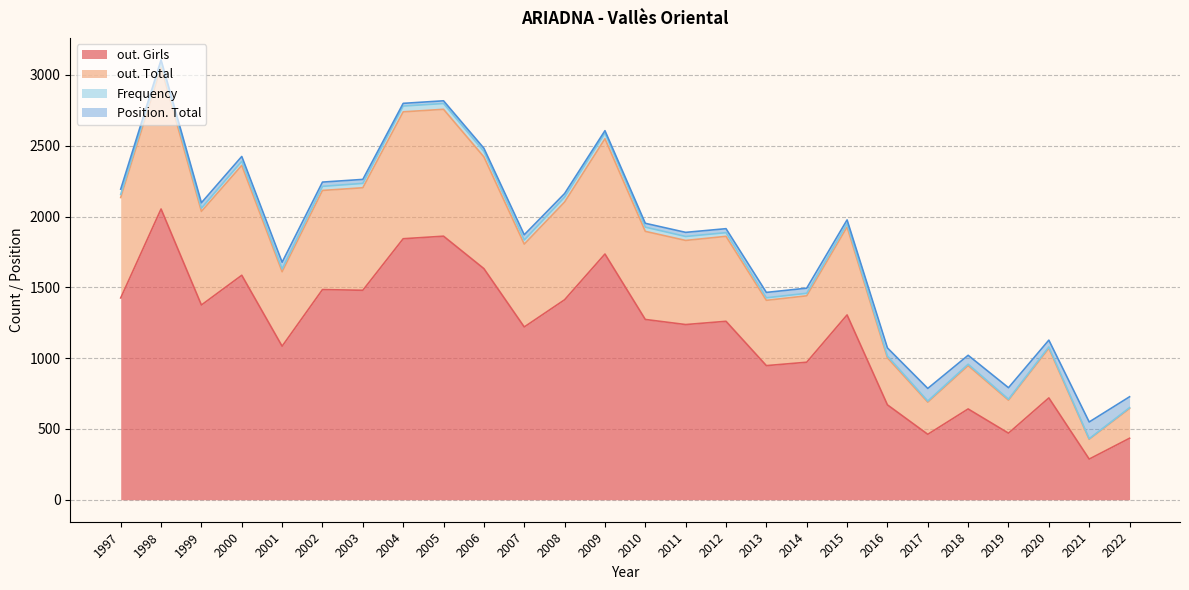

Where is the first local minimum for out. Total?

1999